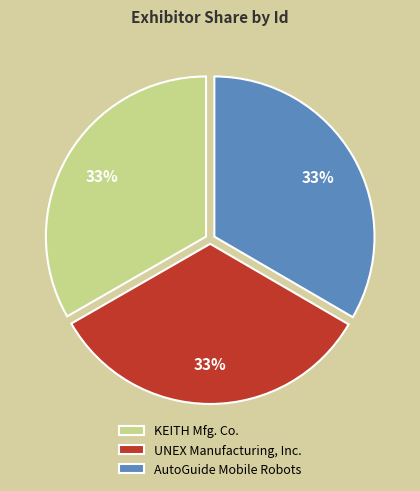

What percentage is the UNEX Manufacturing, Inc. slice, to the nearest percent?

33%